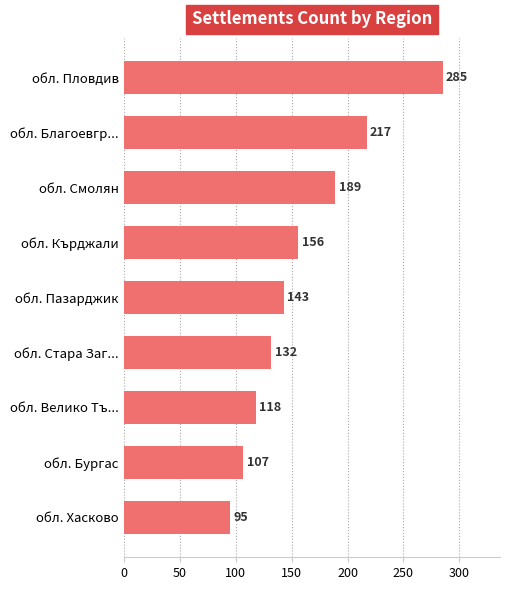

How many series are shown in this chart?

1